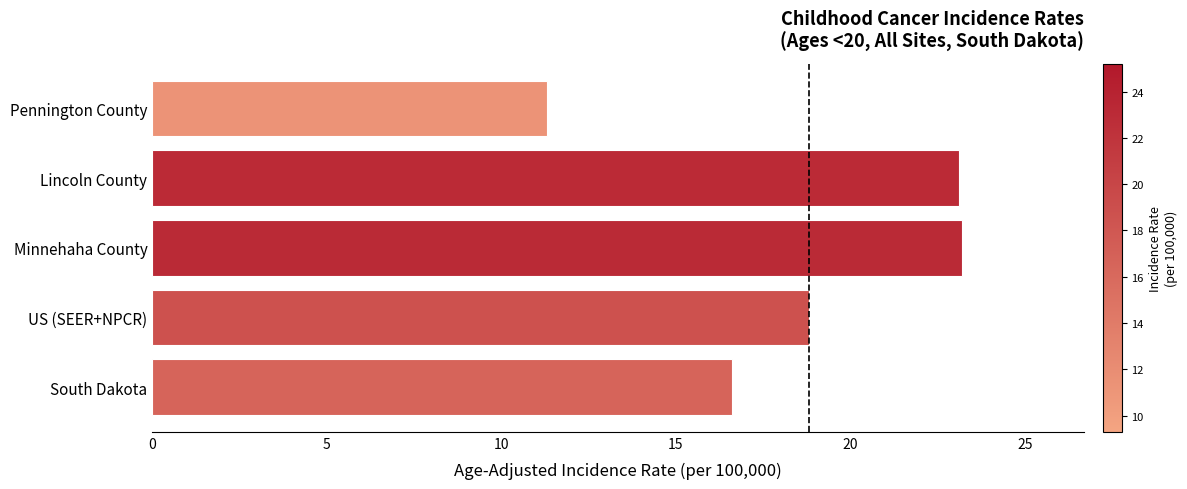

What is the change in value from Lincoln County to Pennington County?

-11.8